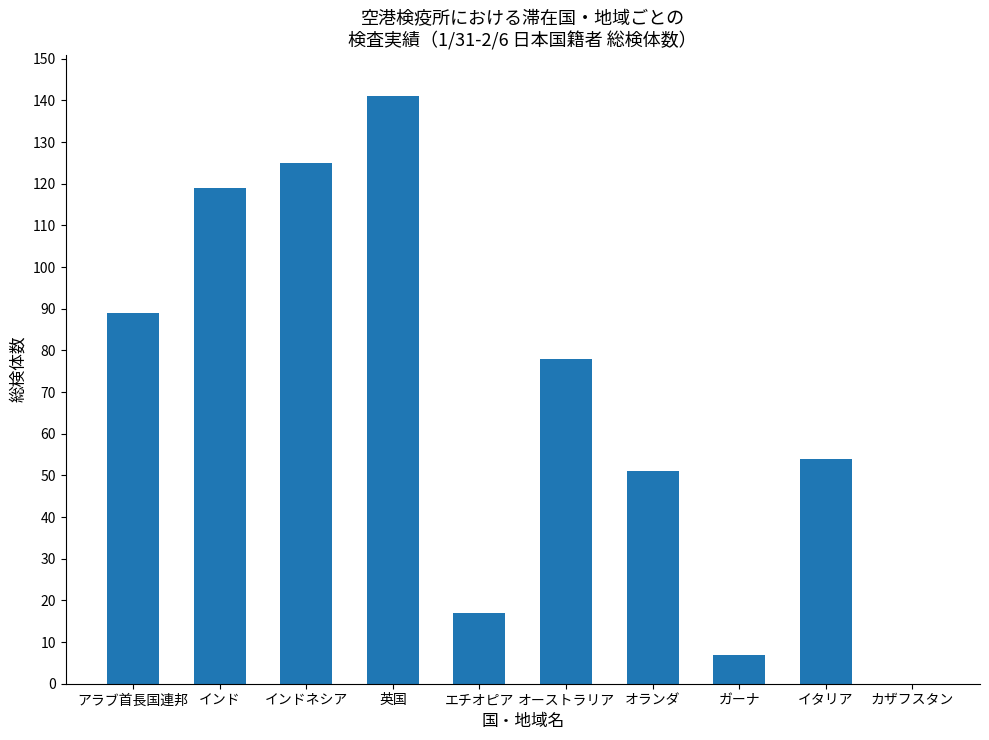

At which category does the chart reach its peak across all series?

英国